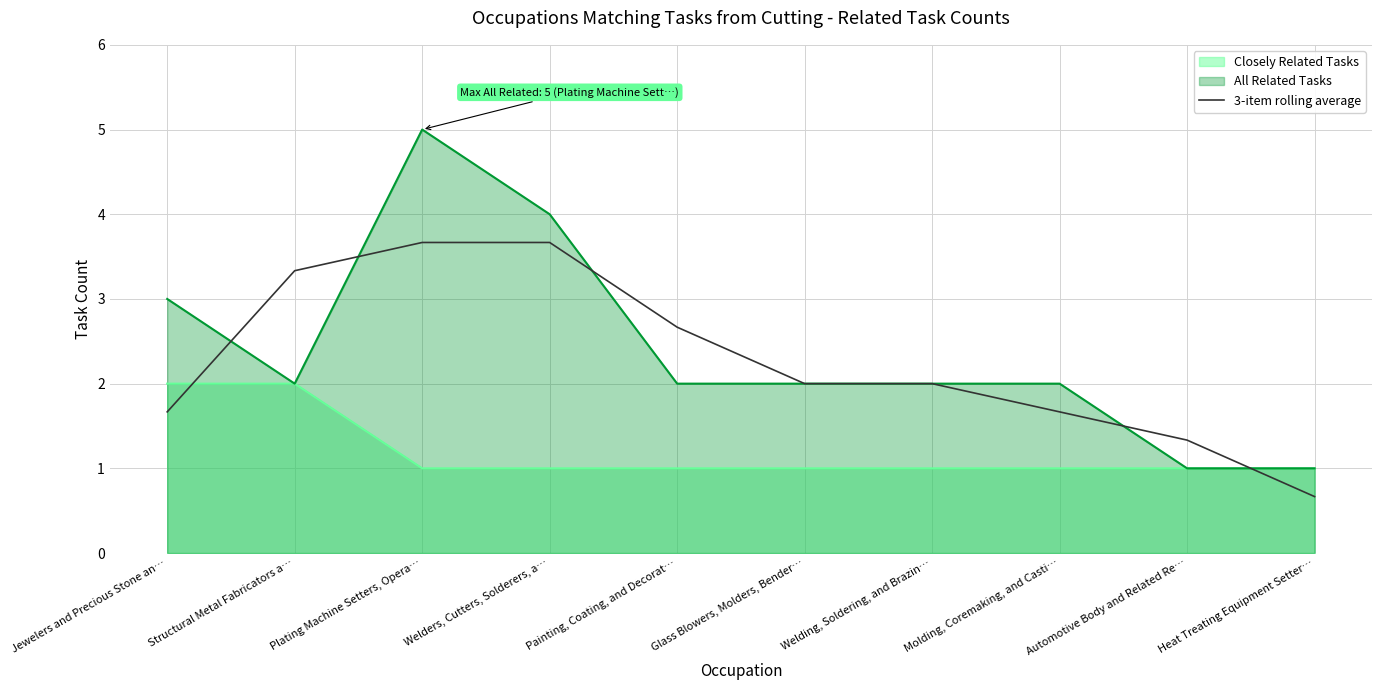

What is the difference between the second highest and second lowest values?

2.3